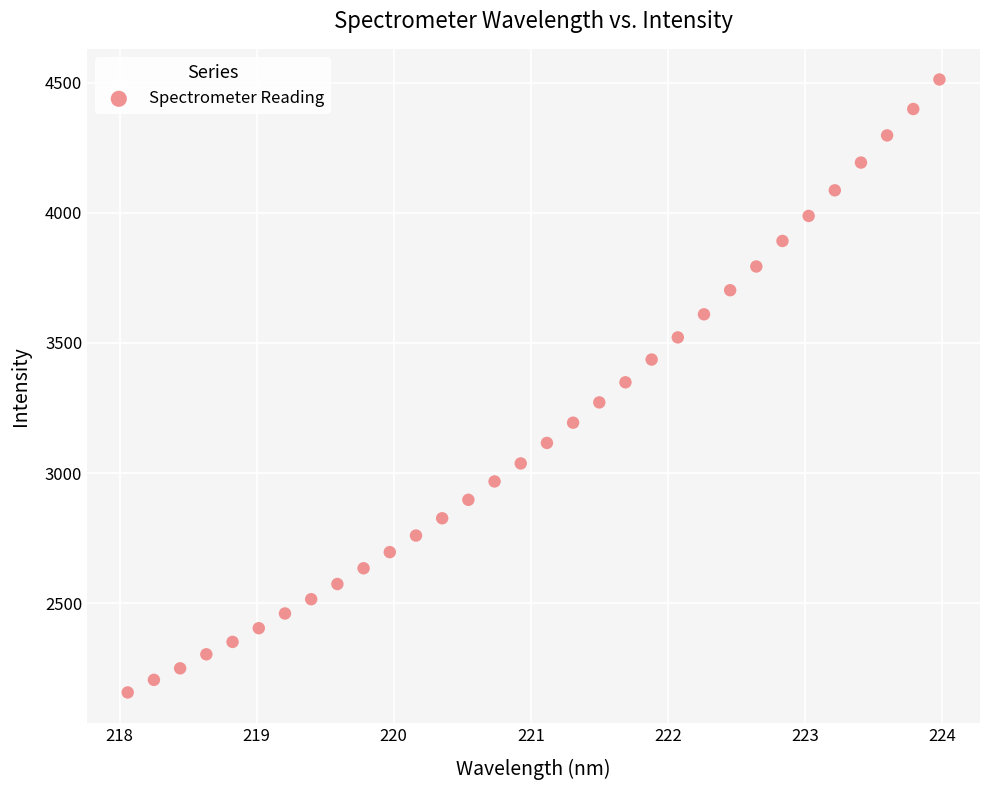

What is the range of X values (max minus min)?

5.9